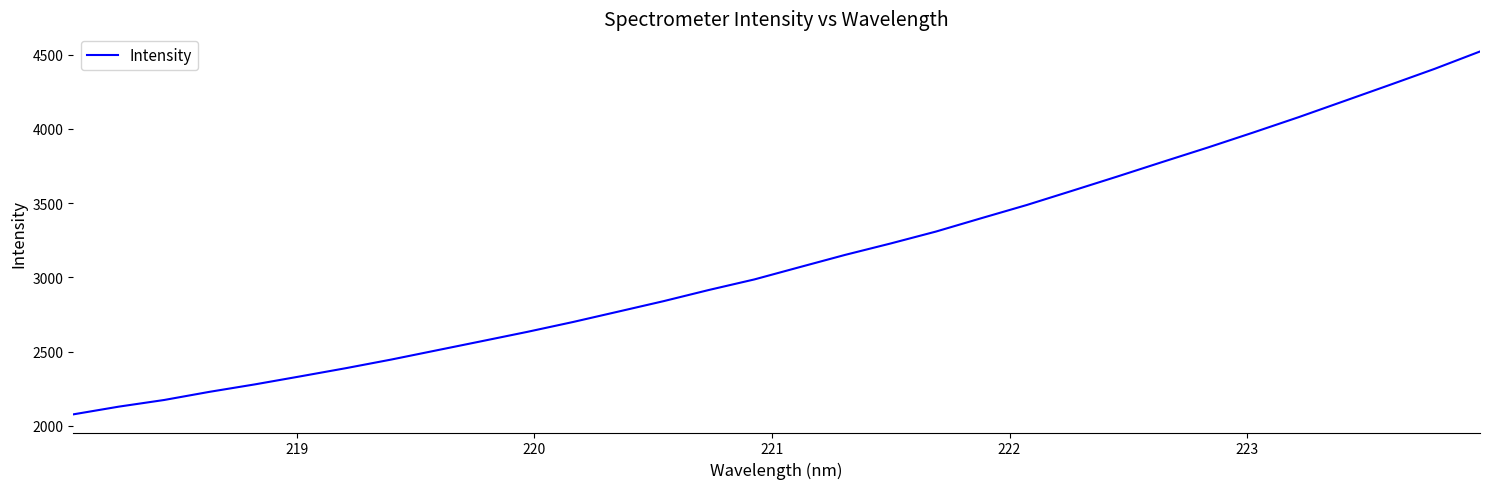

What is the smallest value displayed?

2077.0